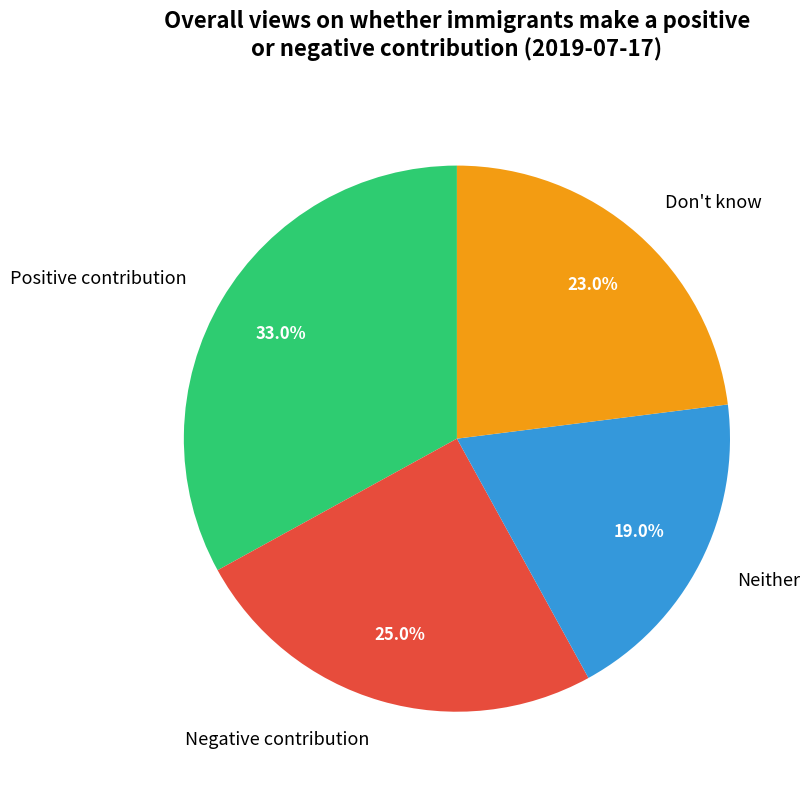

To the nearest percent, what percentage of the pie is Negative contribution?

25%